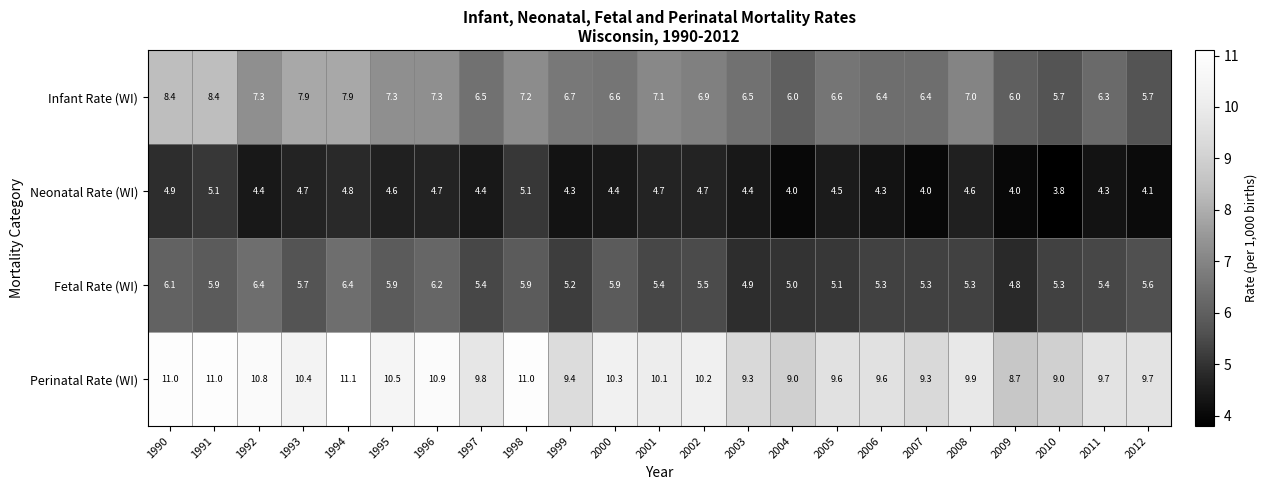

What is the difference between the second highest and second lowest values in the Fetal Rate (WI) series?

1.5